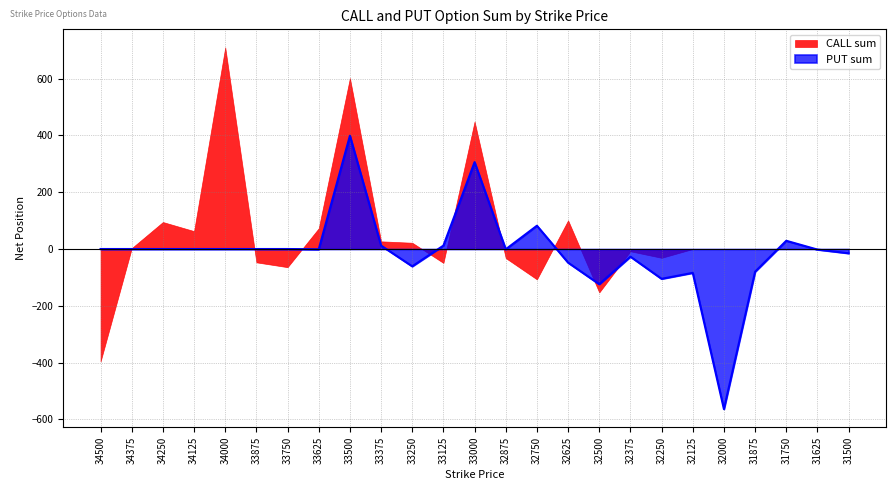

List the labels in order of value, largest first.

33500, 33000, 32750, 31750, 33375, 33125, 34500, 34375, 34250, 34125, 34000, 33875, 33750, 33625, 32875, 31625, 31500, 32375, 32625, 33250, 31875, 32125, 32250, 32500, 32000